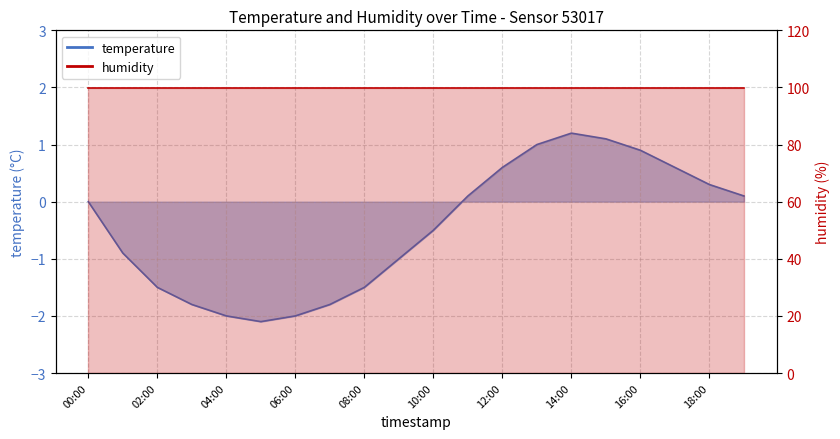

What is the value of the temperature point at the 17th from the left?

0.9